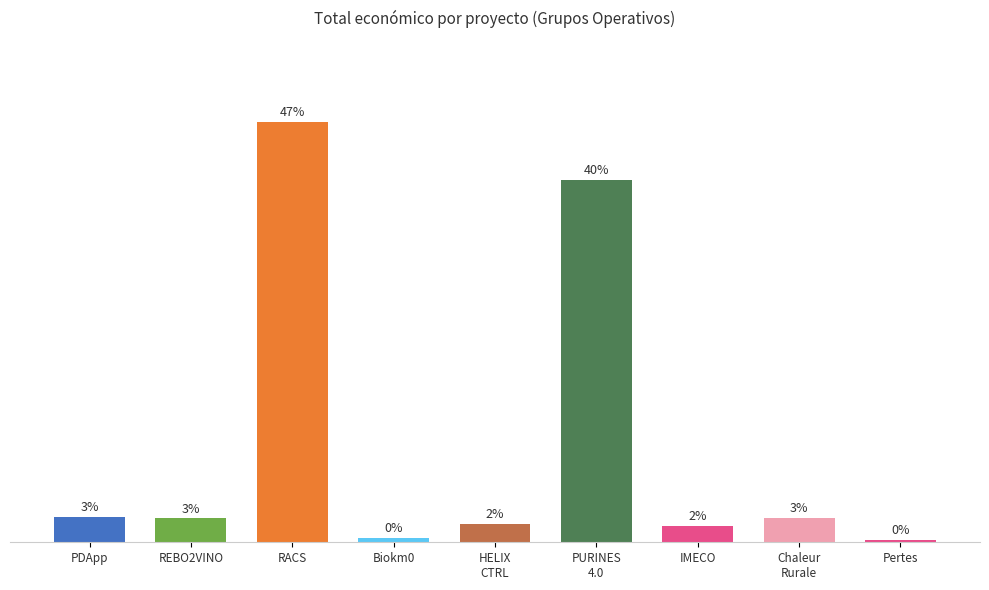

What is the average value?

11.1